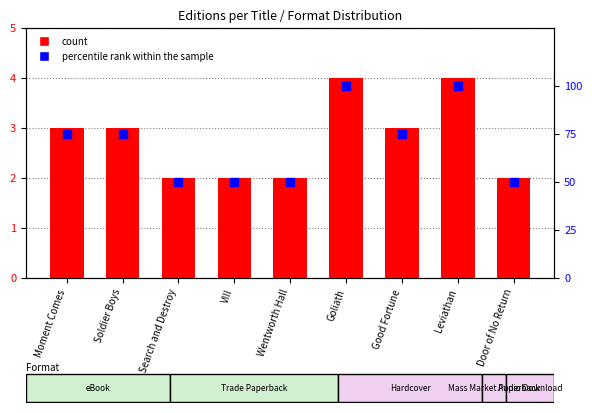

Is the value of count at Goliath greater than the value of percentile rank within the sample at Goliath?

No